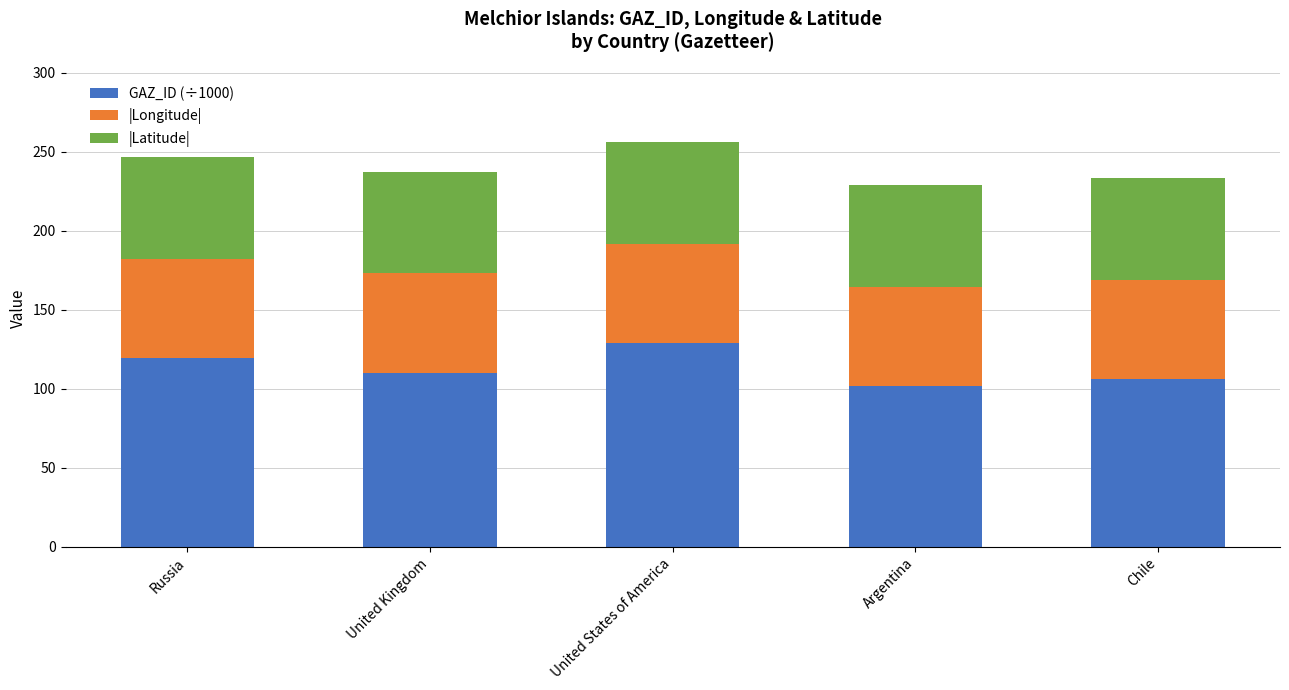

What is the difference between the second highest and second lowest values in the GAZ_ID (÷1000) series?

13.4